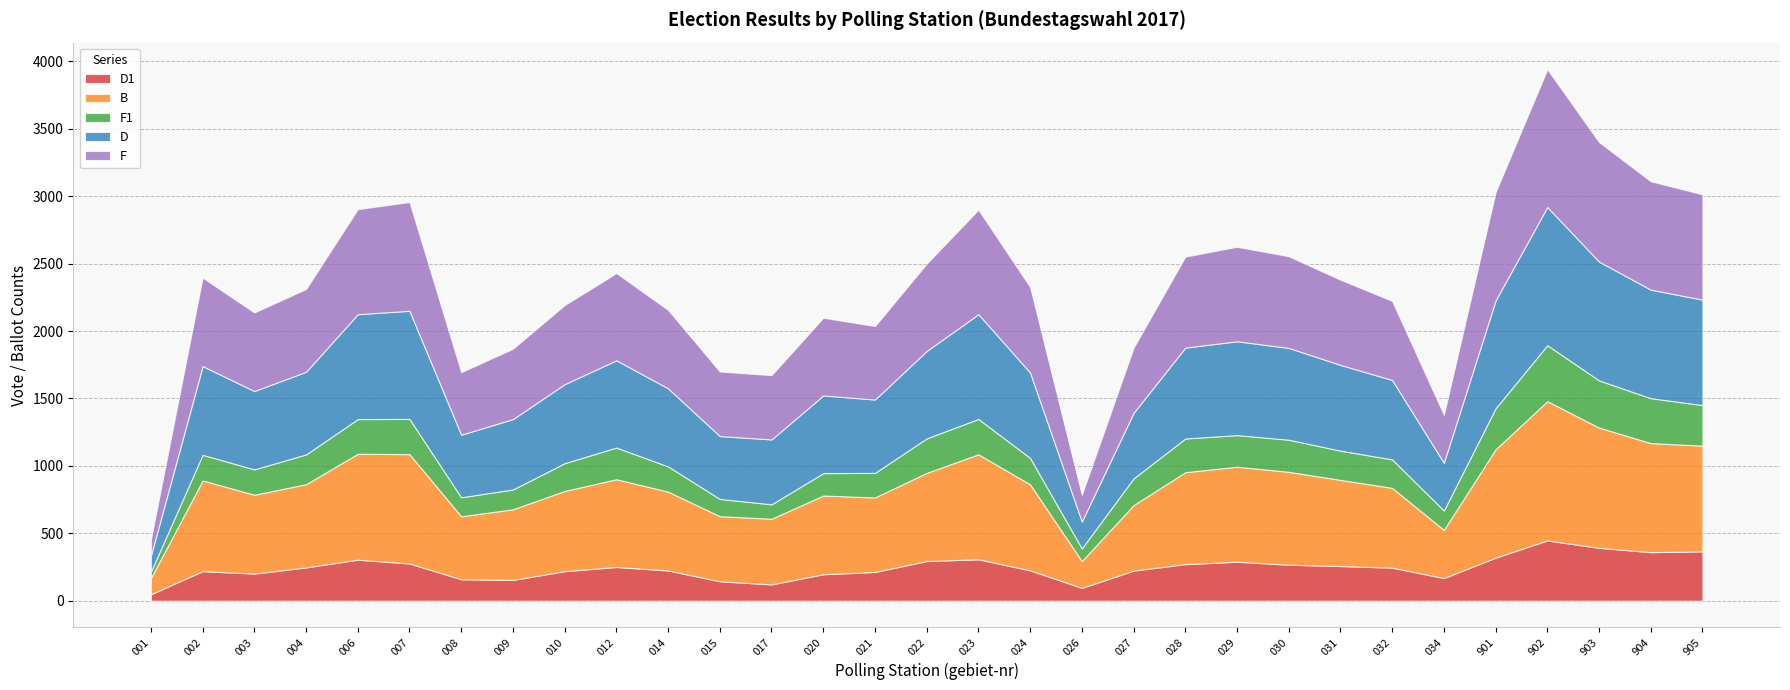

The F series shows 803 at 901. True or false?

True